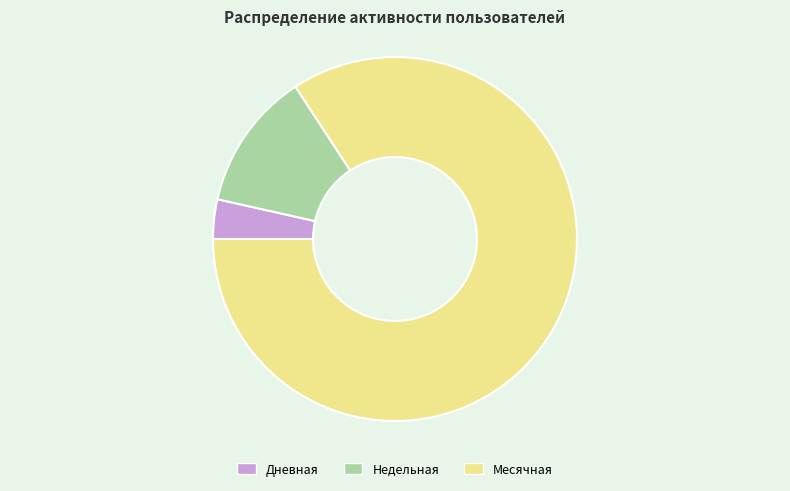

Is Месячная the majority of the pie?

Yes